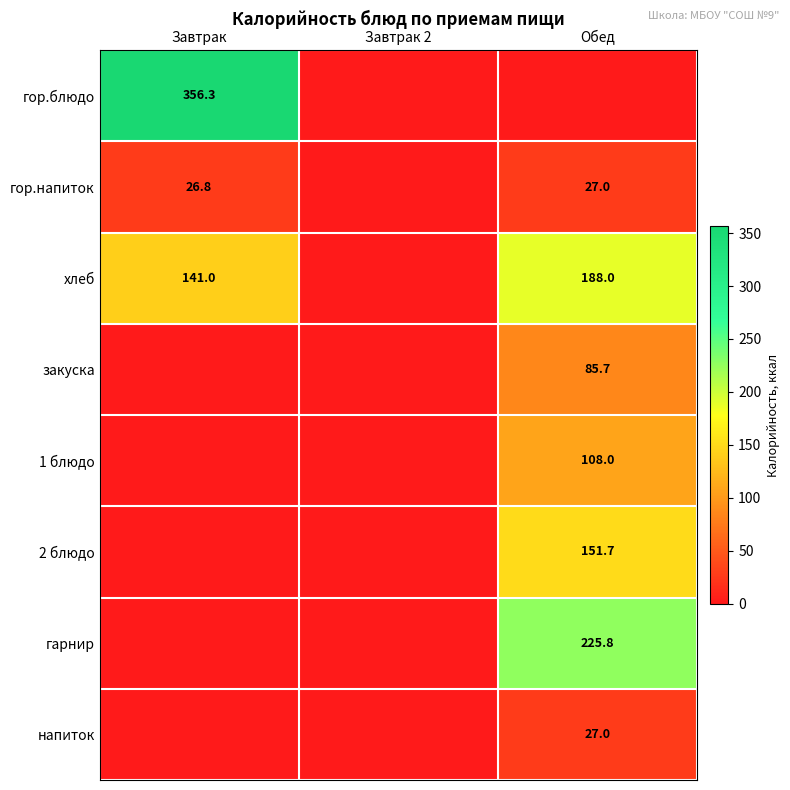

Is the value of гор.блюдо at Завтрак greater than the value of 1 блюдо at Обед?

Yes